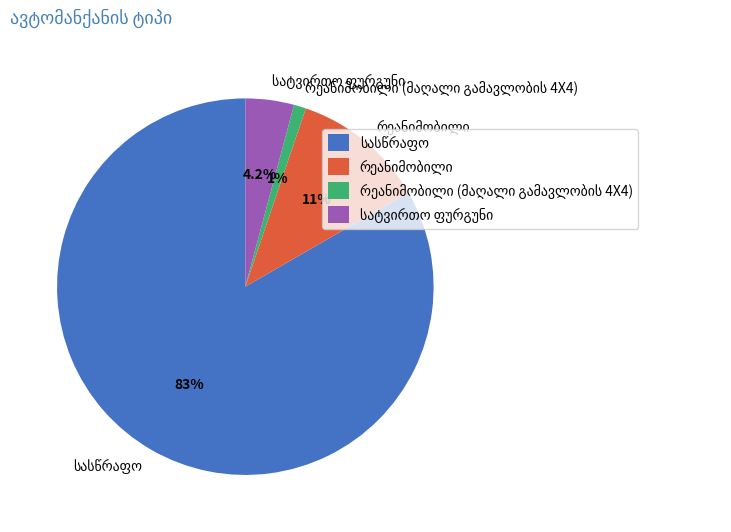

Is there a majority slice in this chart?

Yes